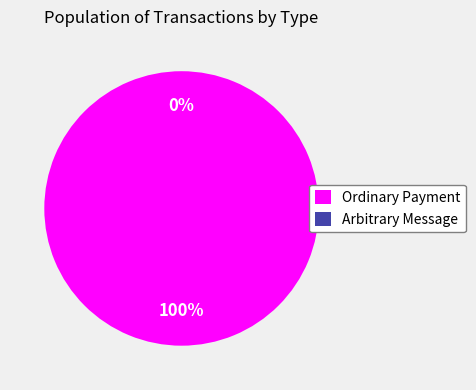

How many segments does this pie chart have?

2